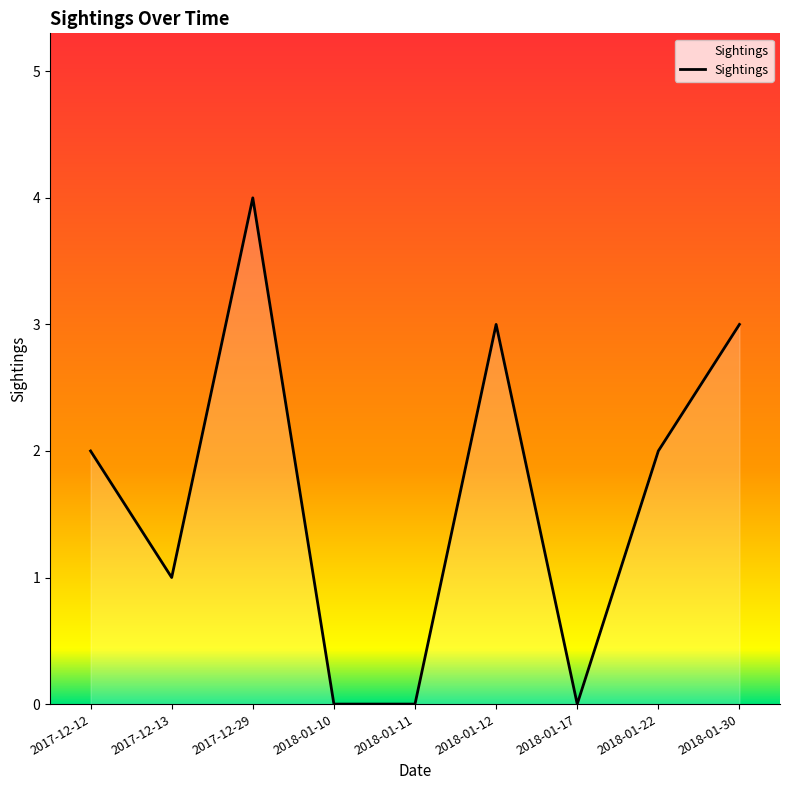

How many categories are shown in the chart?

9